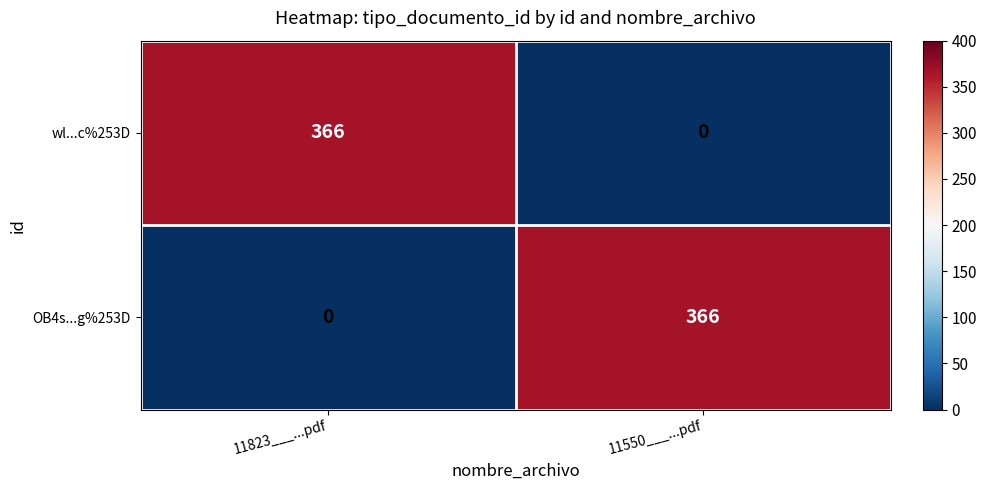

The wl...c%253D series shows 366 at 11823___...pdf. True or false?

True